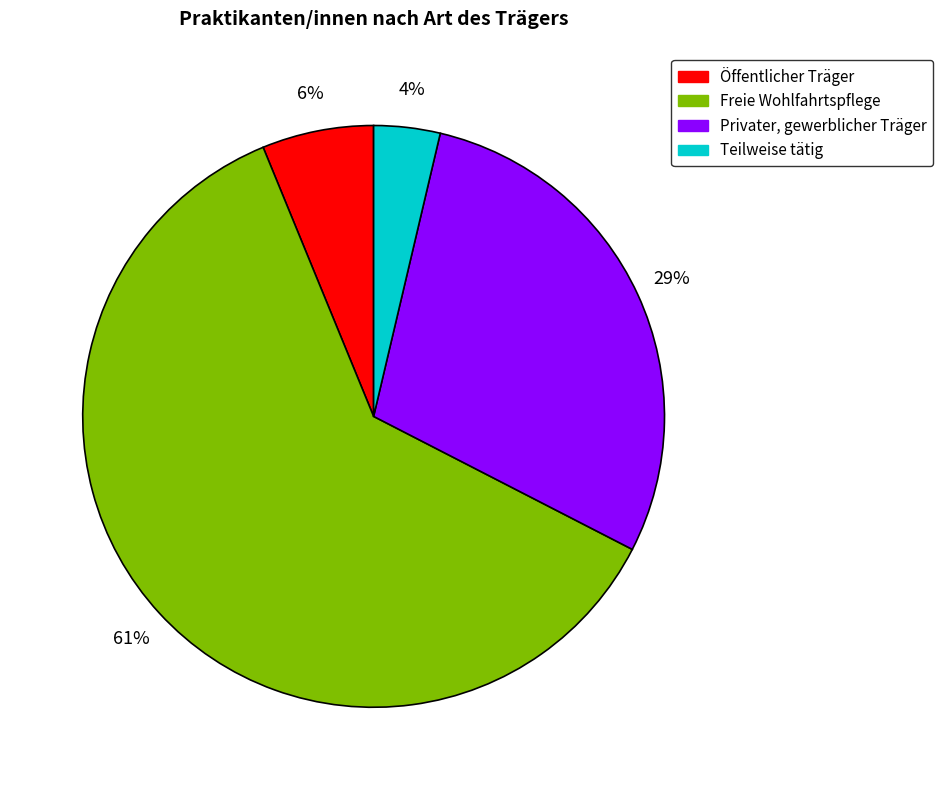

What percentage is the Öffentlicher Träger slice, to the nearest percent?

6%